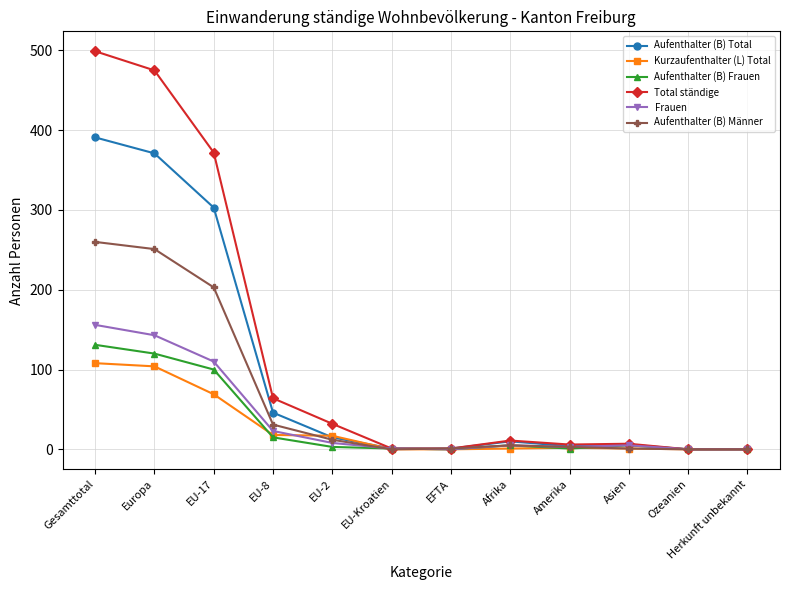

What is the difference between the maximum and minimum values in the Total ständige series?

499